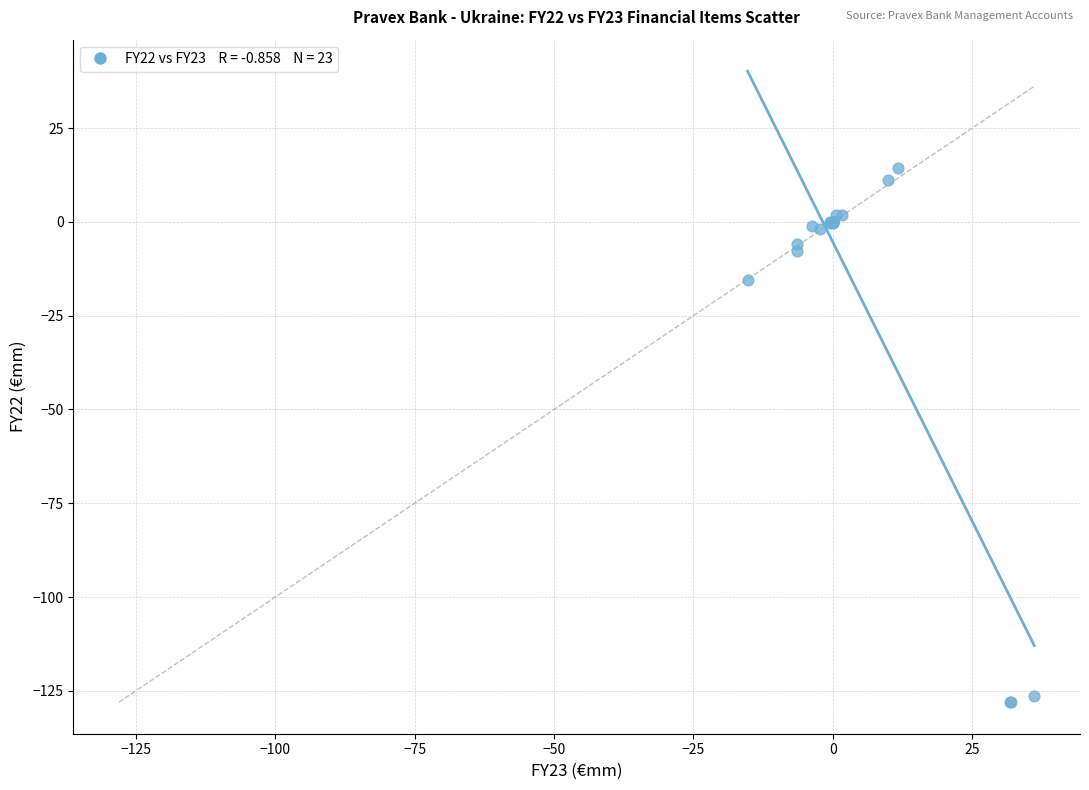

What Y value in the scatter plot is closest to -56?

-15.6